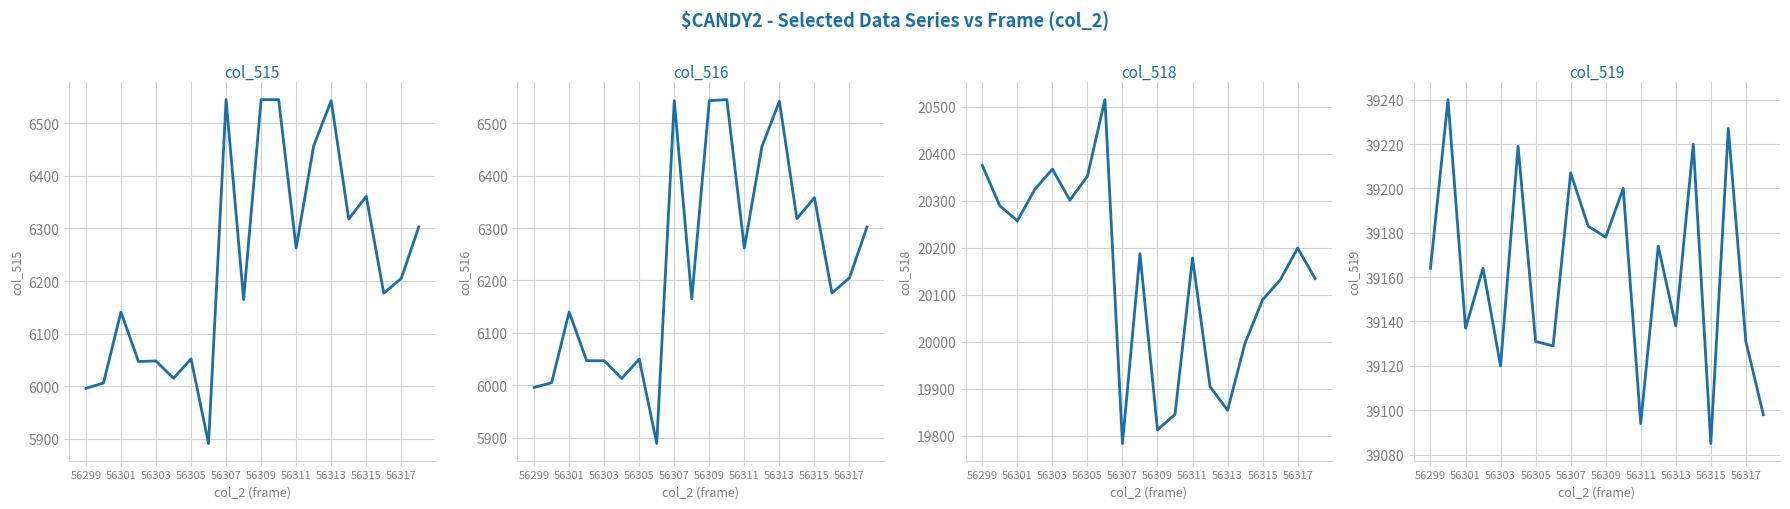

How many series are shown in this chart?

4